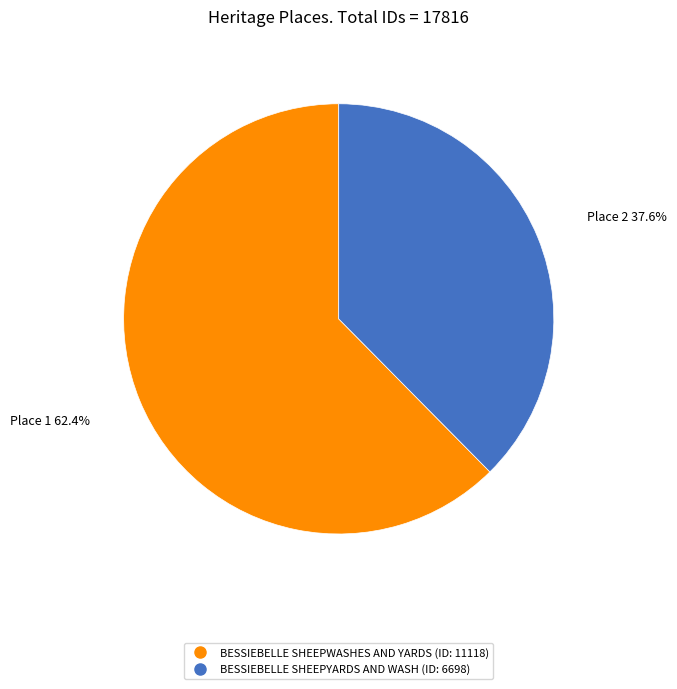

Which category accounts for the majority?

BESSIEBELLE SHEEPWASHES AND YARDS